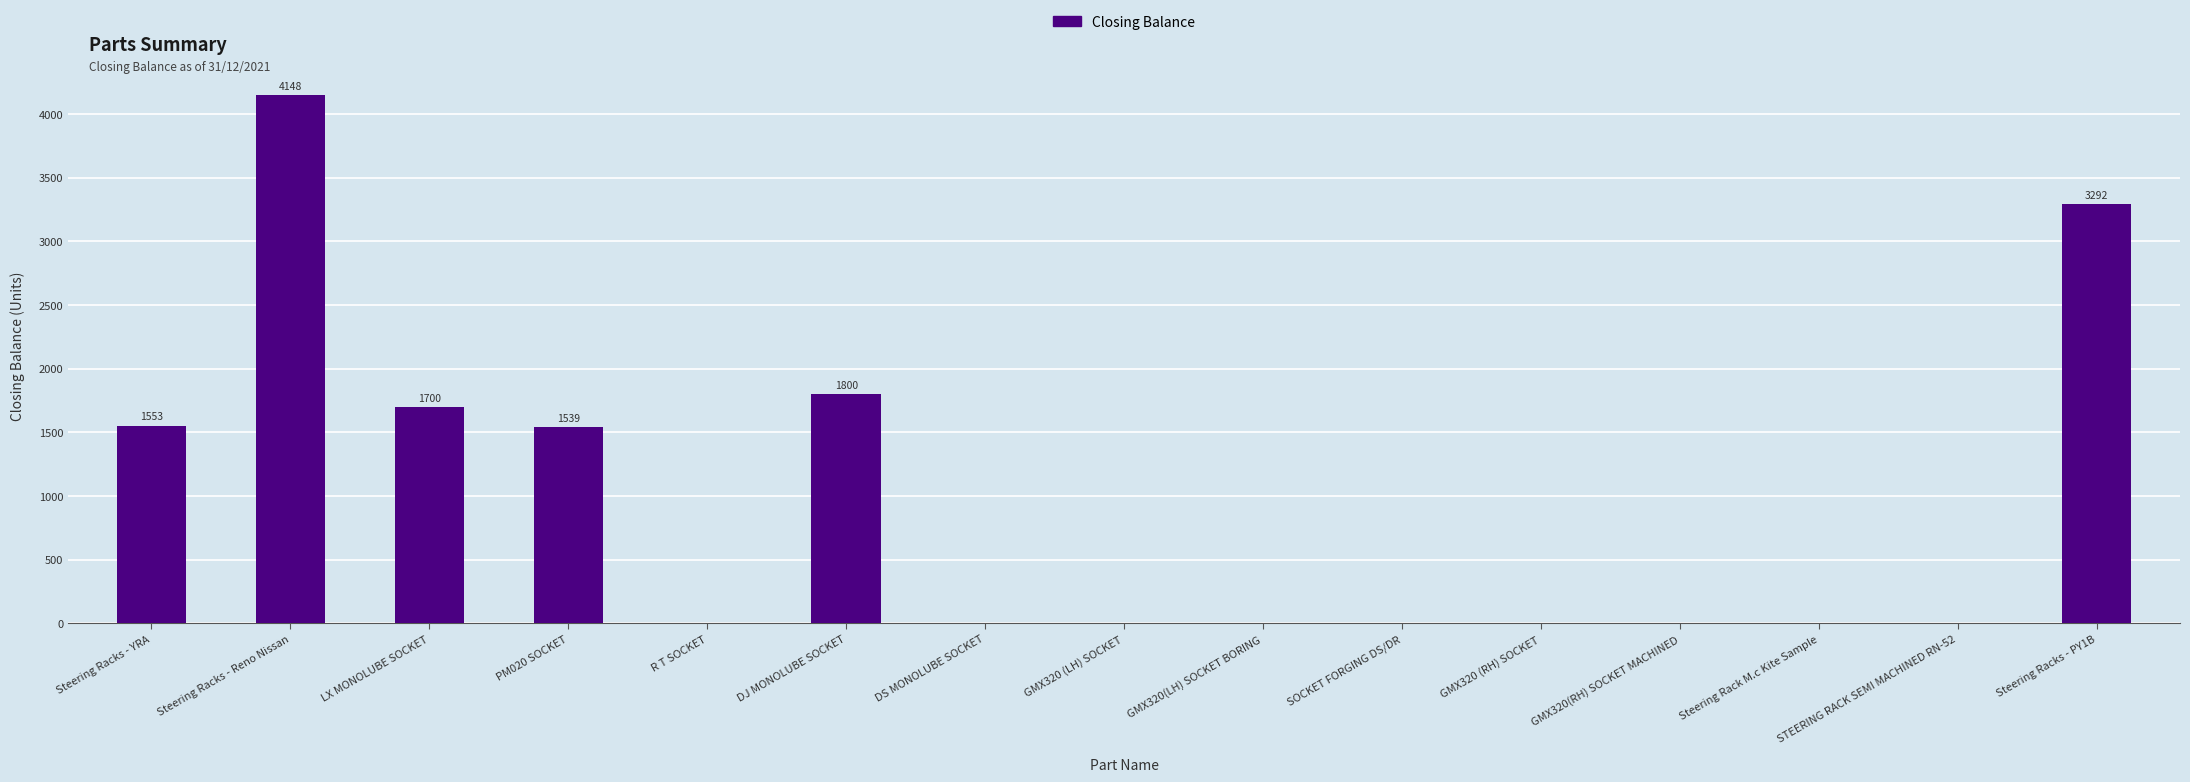

Are the bars horizontal?

No